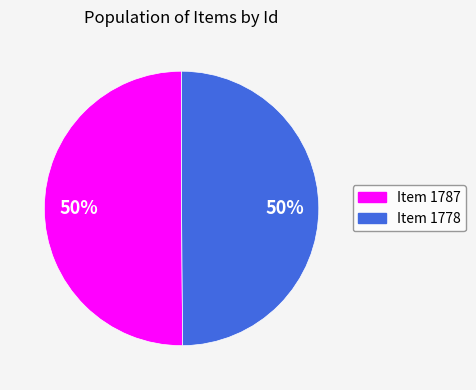

Combined, do Item 1778 and Item 1787 account for over 50%?

Yes